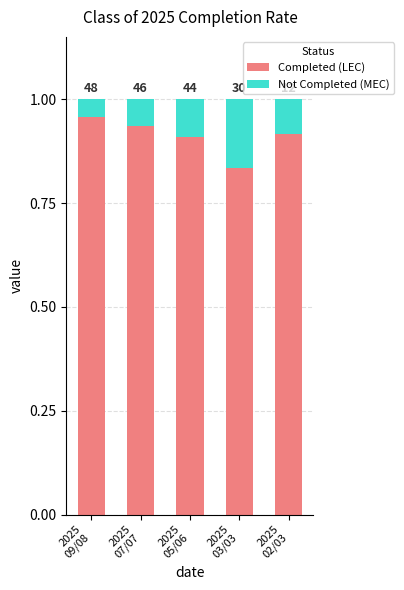

What are all the series names shown in the legend?

Completed (LEC), Not Completed (MEC)